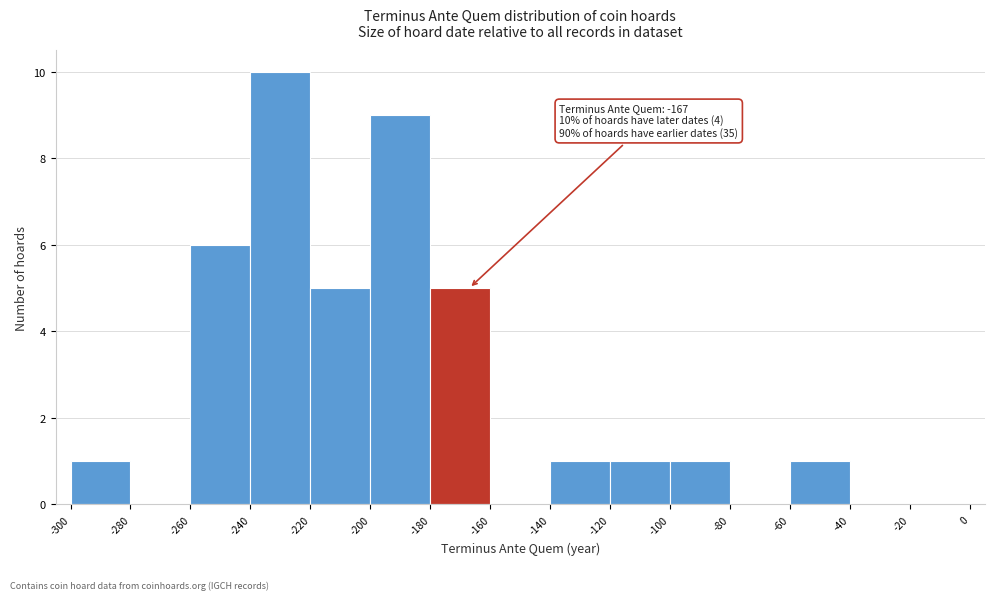

Which range on the x-axis has the tallest bar?

-240 to -220